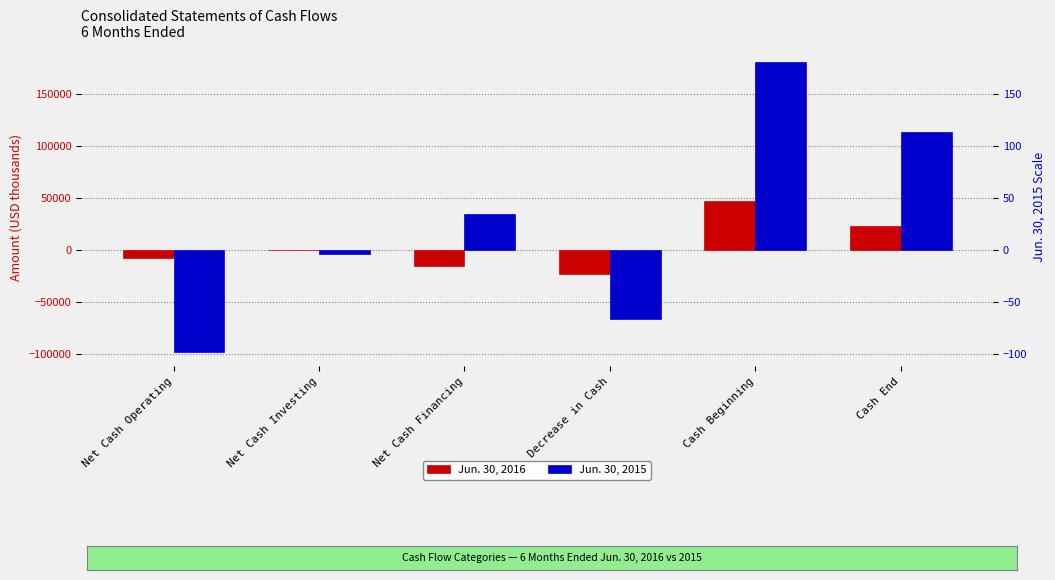

Is it true that Jun. 30, 2015 equals 34689 at Net Cash Financing?

True